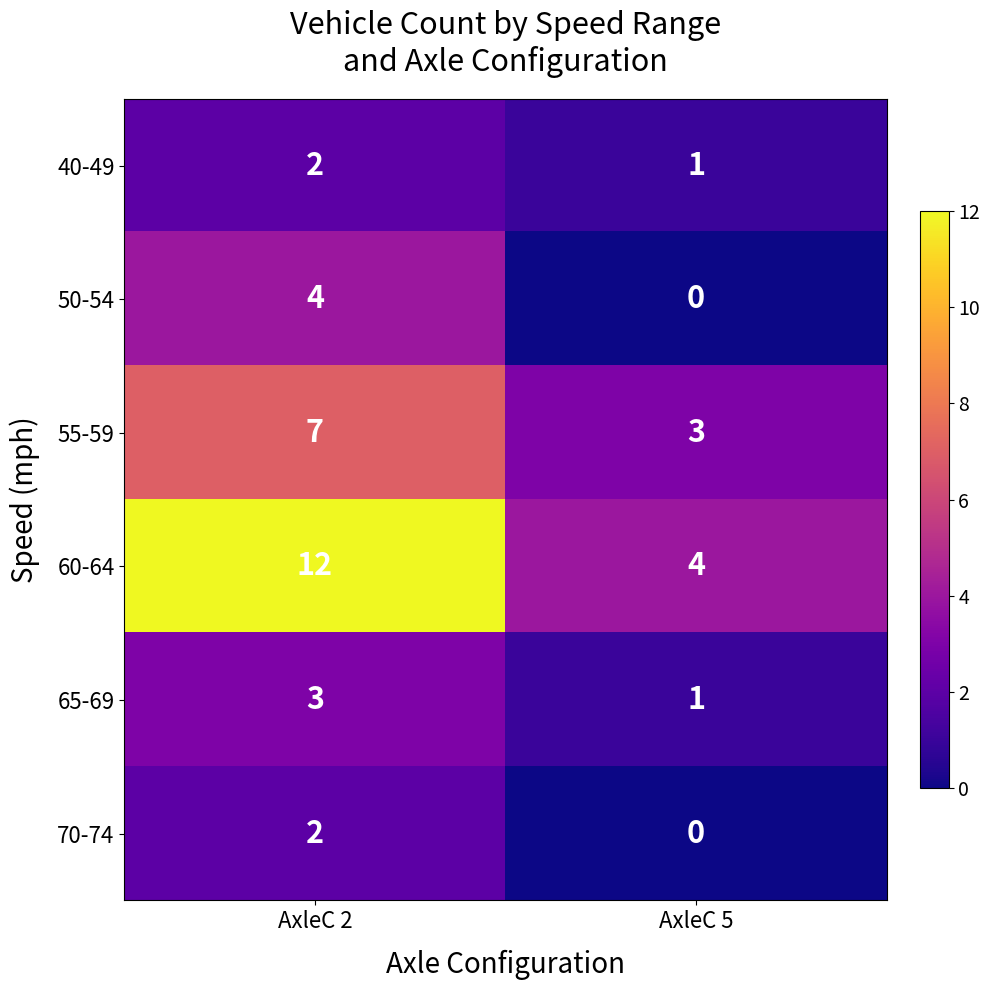

Which label corresponds to the largest value in the chart?

AxleC 2